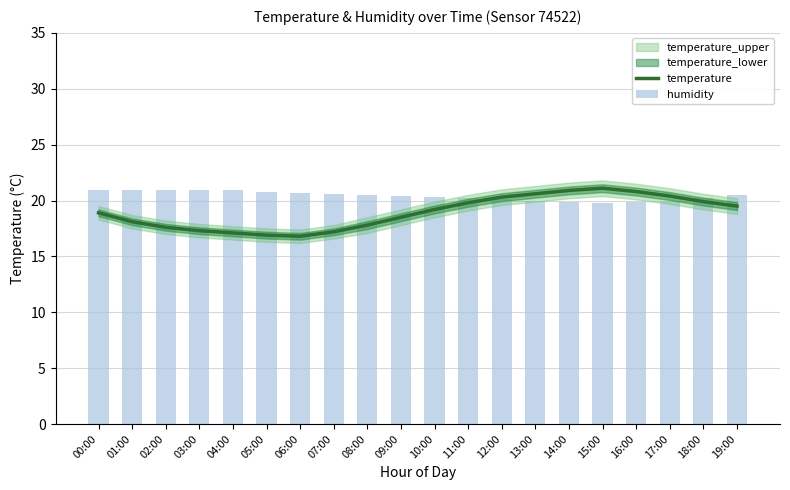

Which series has the largest total across all categories?

humidity